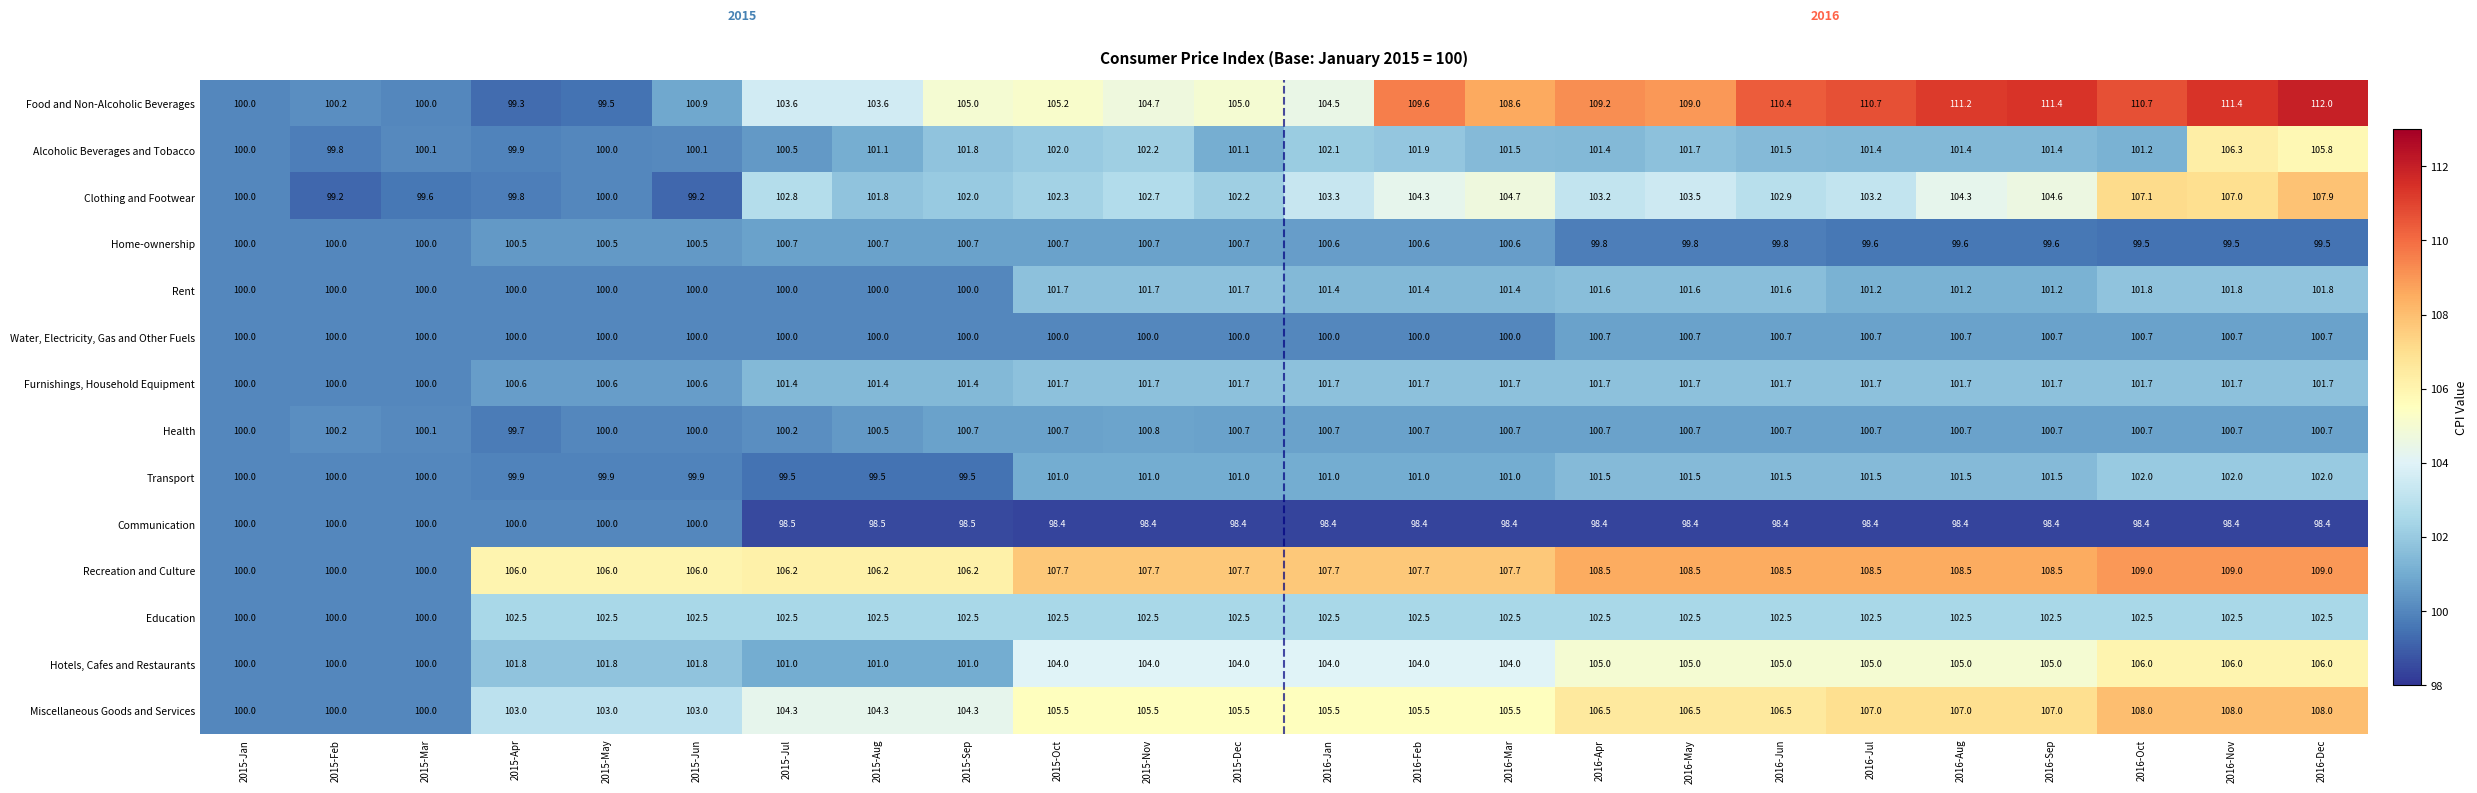

What is the highest value of the Water, Electricity, Gas and Other Fuels series?

100.7